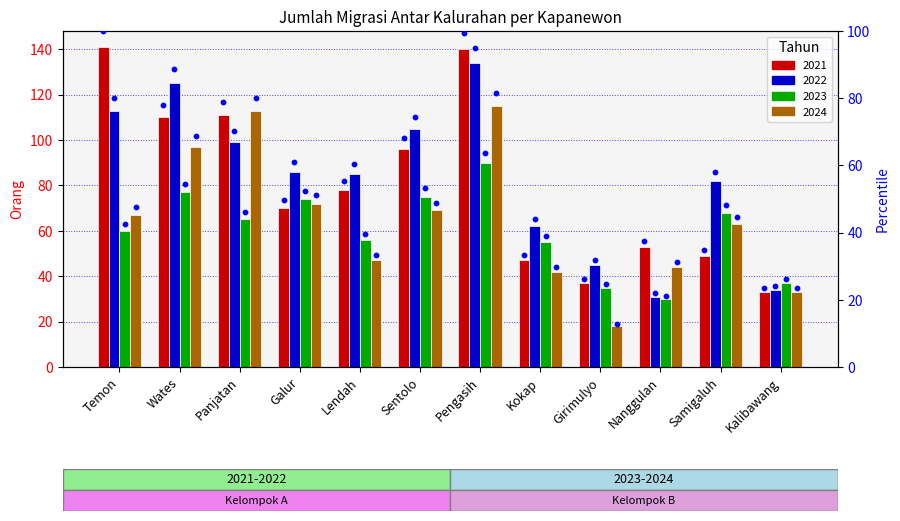

What is the ratio of the value at Sentolo to the value at Pengasih?

0.7